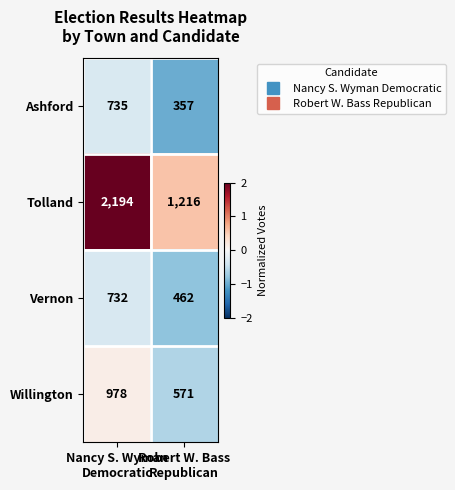

List the series in order of their peak value, lowest first.

Vernon, Ashford, Willington, Tolland